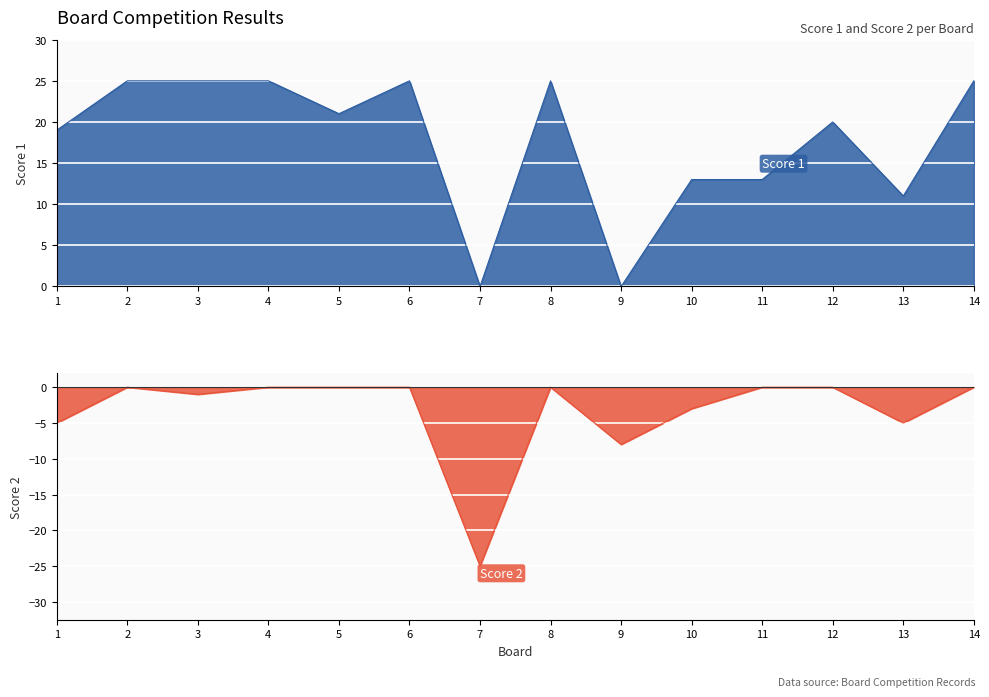

How many values in the Score 1 series are below 21?

7